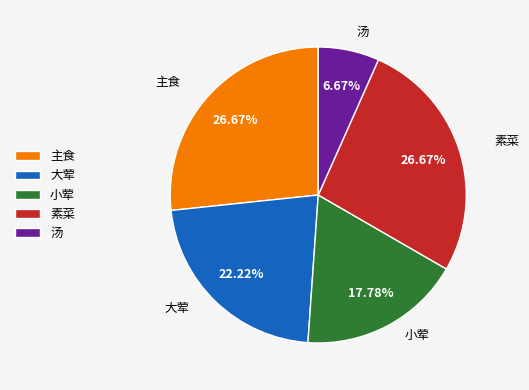

Which has a higher value, 小荤 or 大荤?

大荤